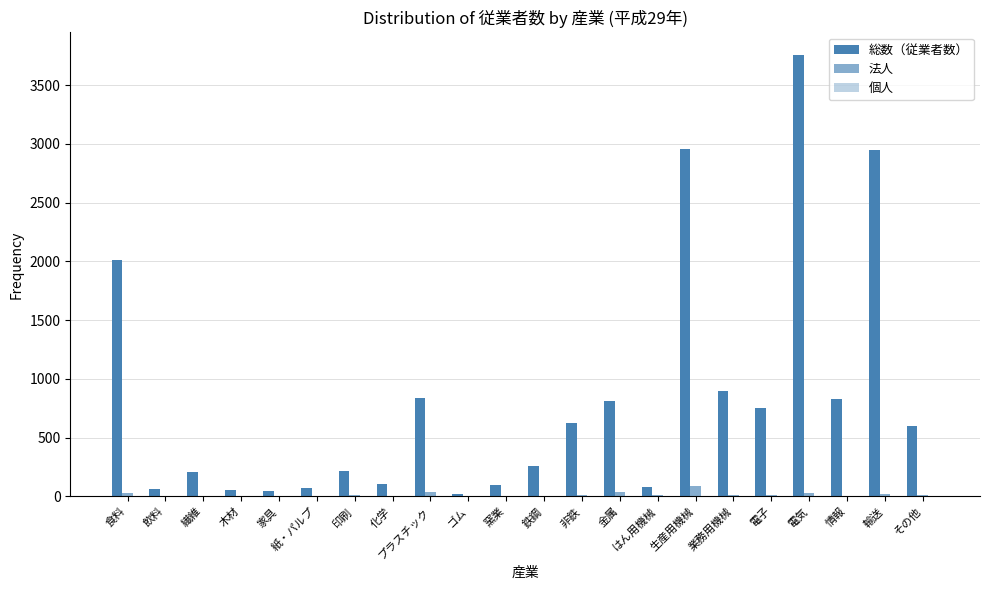

The value of 法人 at プラスチック is 18. True or false?

False